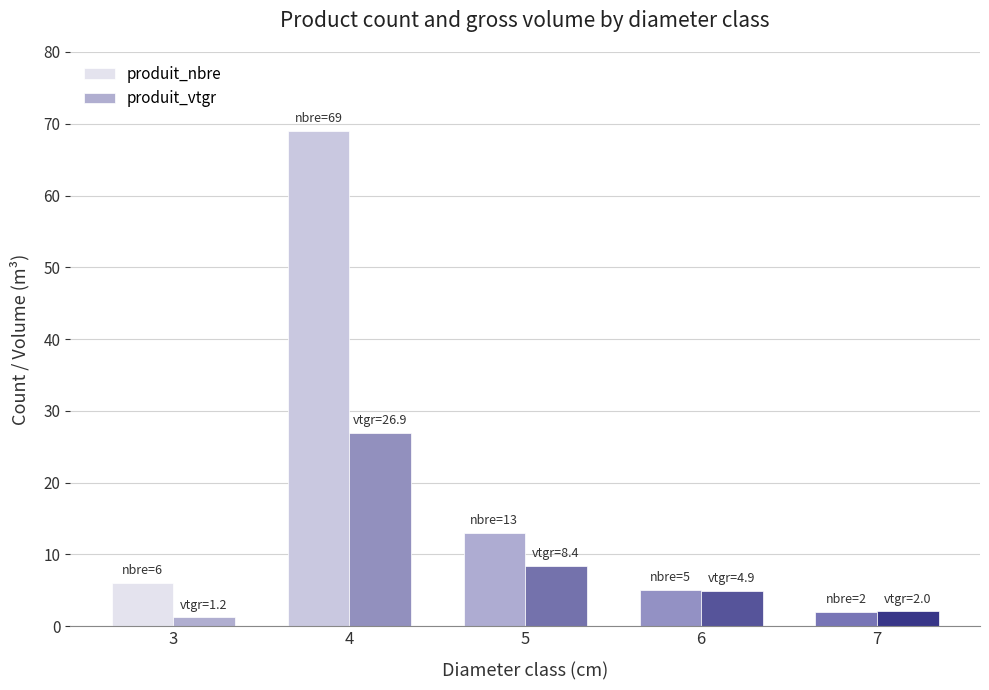

At which label does produit_nbre reach its minimum?

7